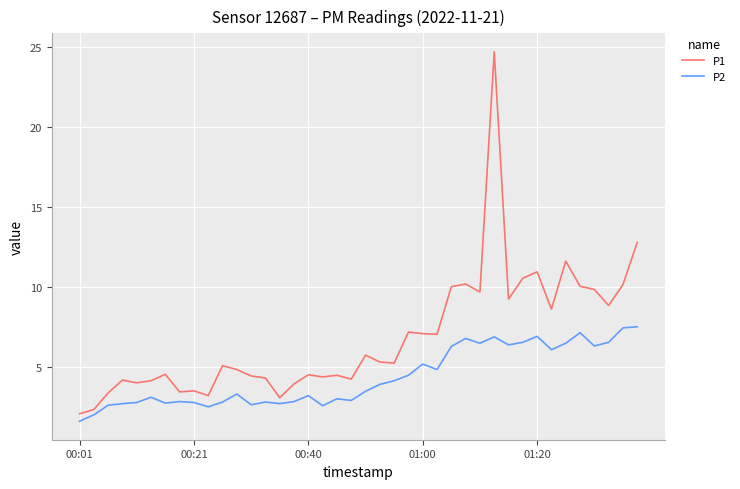

List the series in order of their overall mean, lowest first.

P2, P1